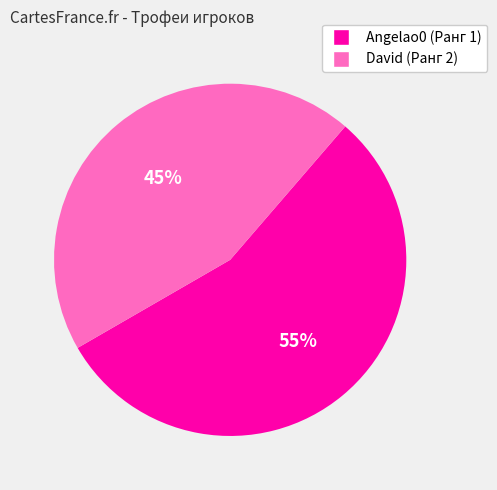

What is the ratio of the value at David (Ранг 2) to the value at Angelao0 (Ранг 1)?

0.8